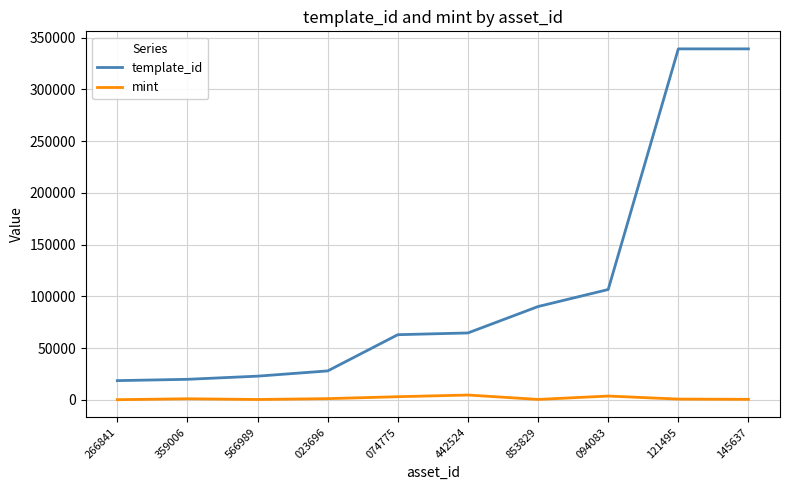

What is the minimum value for mint?

158